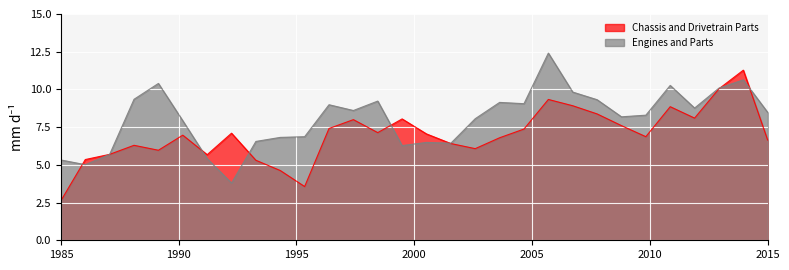

How many distinct data groups are displayed?

2